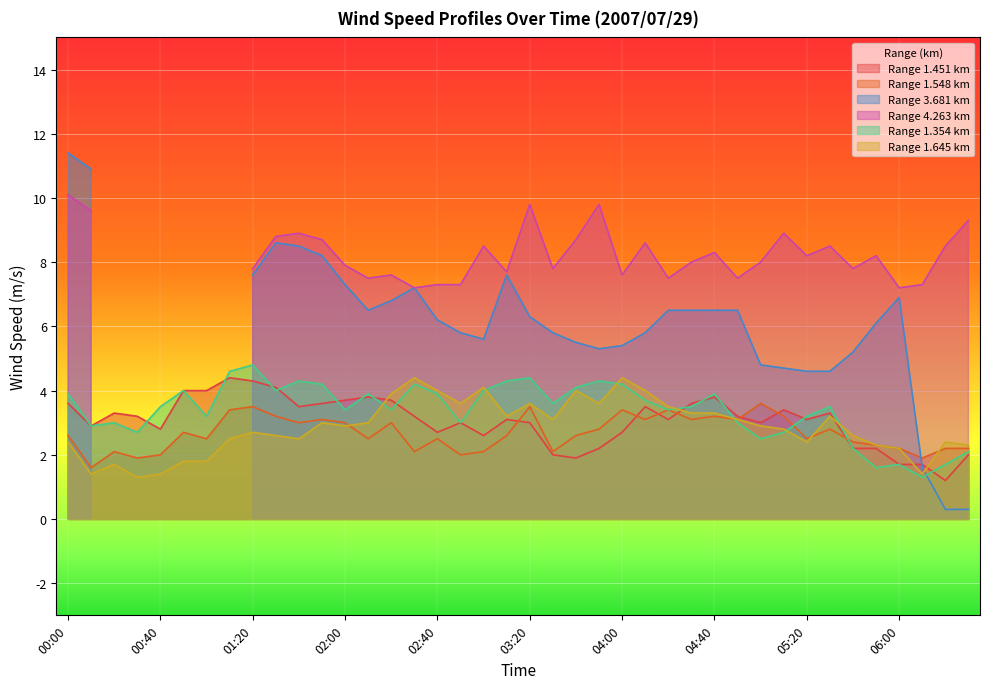

Between 04:30 and 06:10, which is larger?

04:30